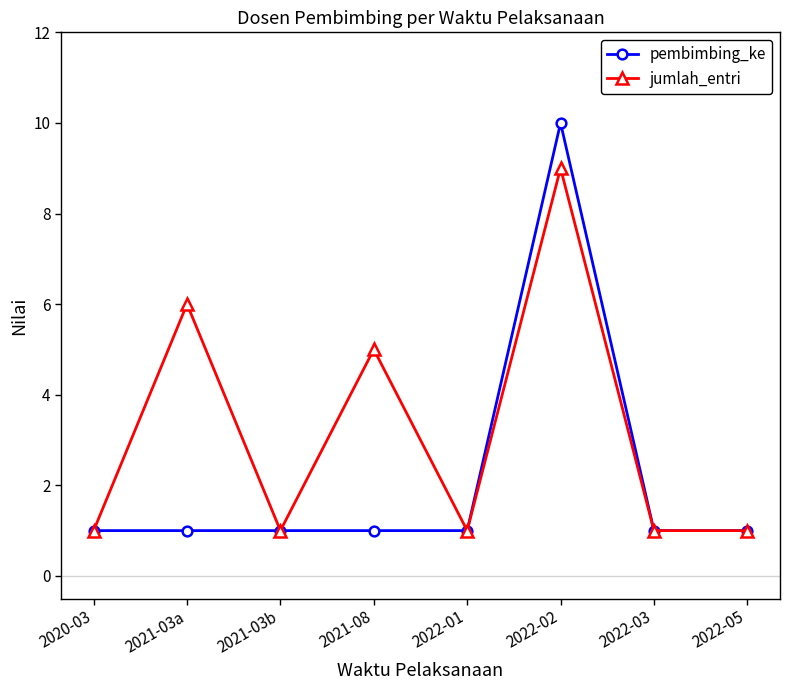

Reading right to left, list all the values displayed in this chart.

pembimbing_ke: 1	1	10	1	1	1	1	1
jumlah_entri: 1	1	9	1	5	1	6	1